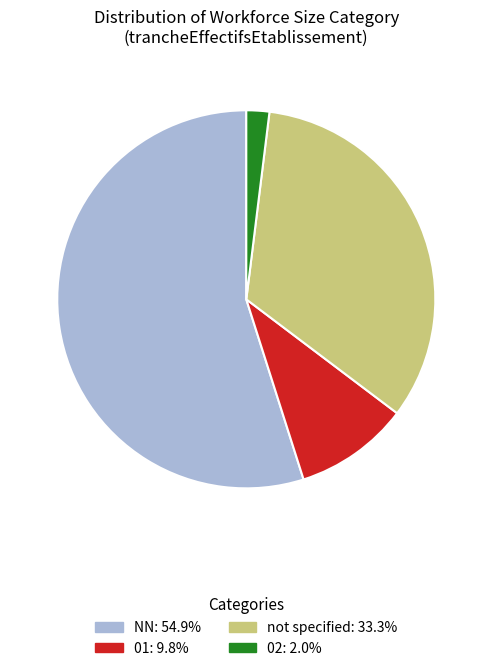

Does any single category account for the majority?

Yes